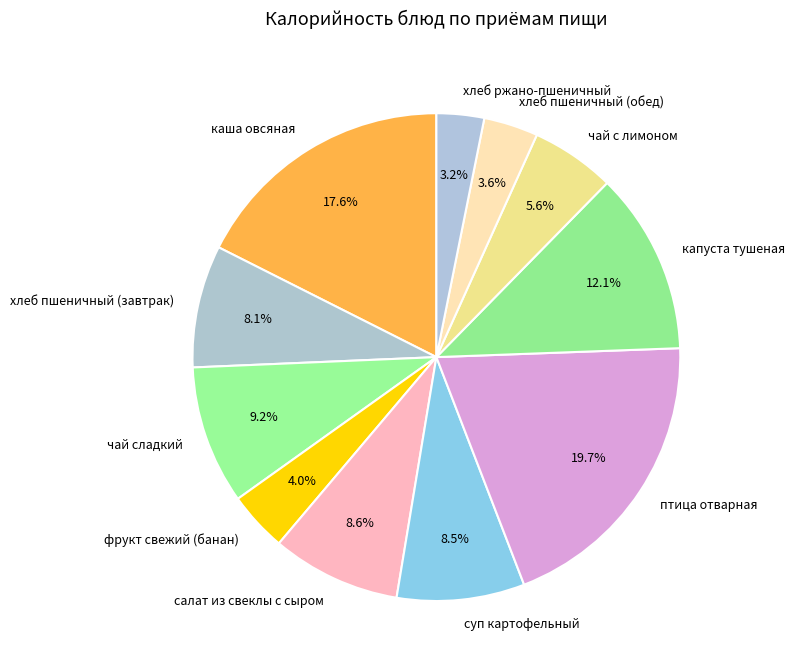

Does хлеб ржано-пшеничный account for over 50% of the chart?

No